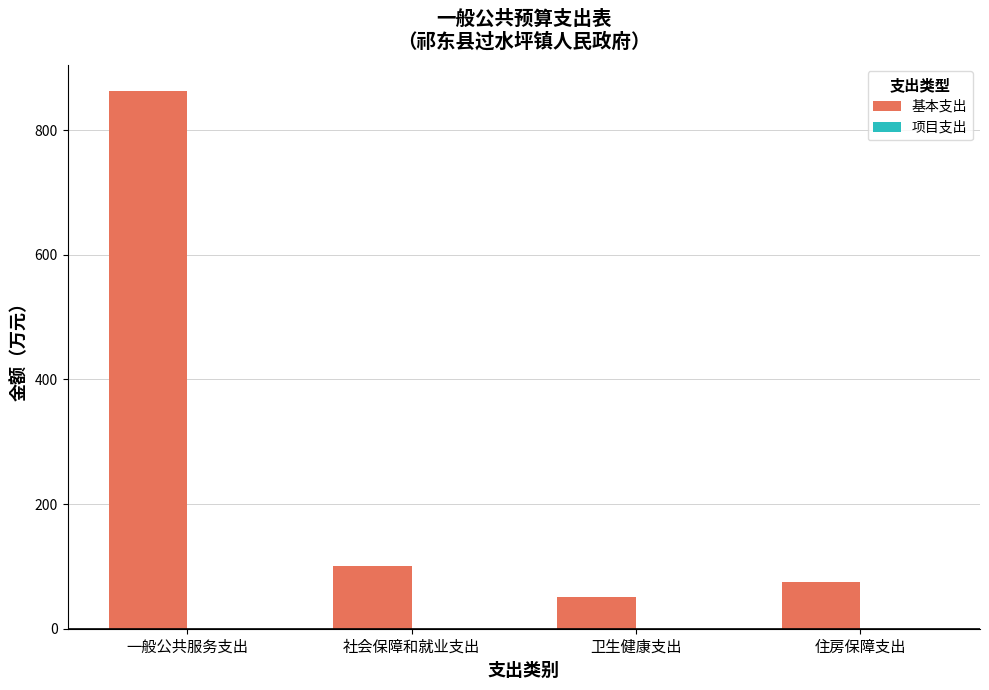

What is the value of the 3rd bar from the left?

50.6